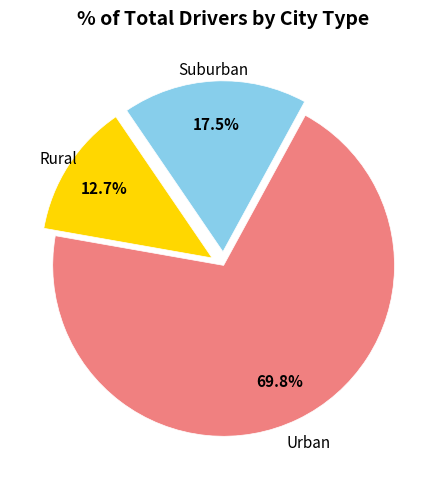

Which slice is the smallest?

Rural